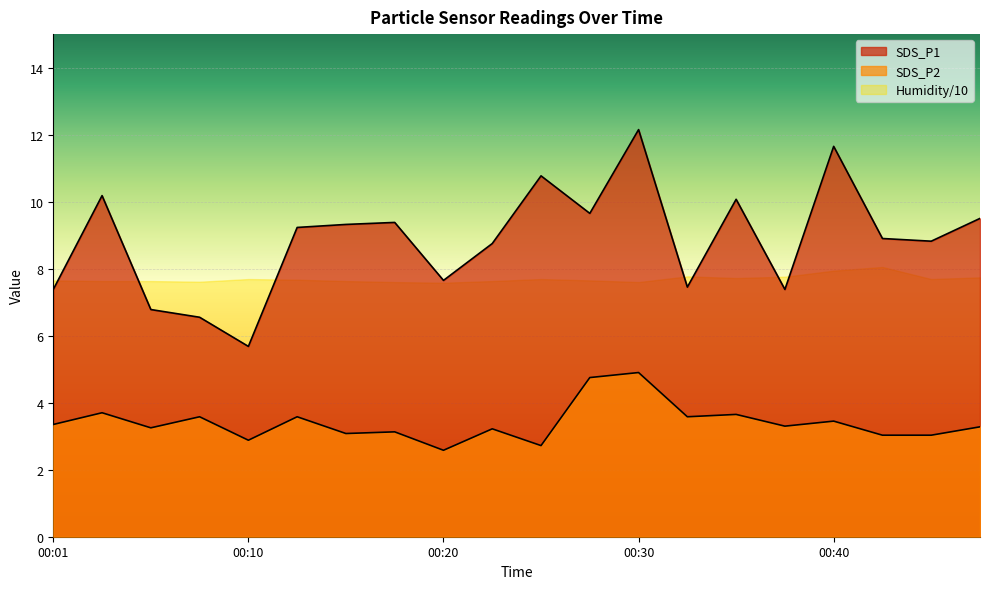

How many values in the SDS_P1 series exceed 9?

10